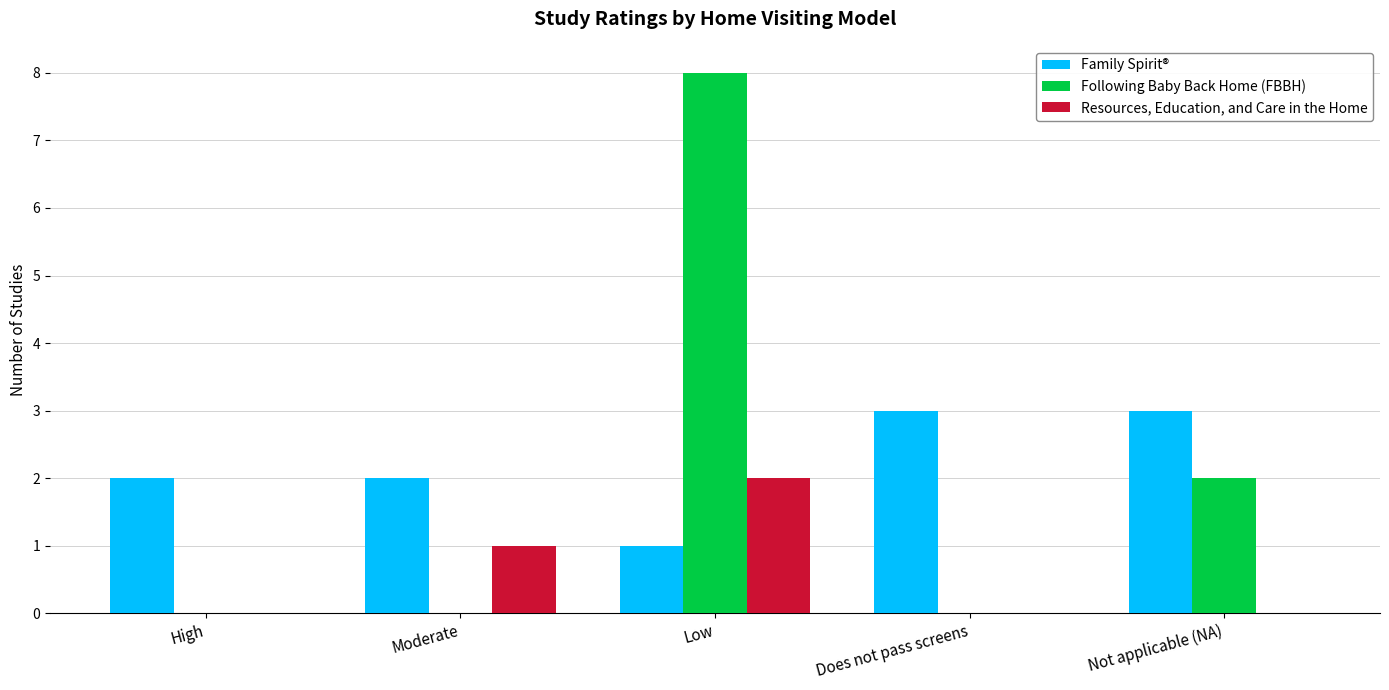

The Following Baby Back Home (FBBH) series shows 3 at Moderate. True or false?

False